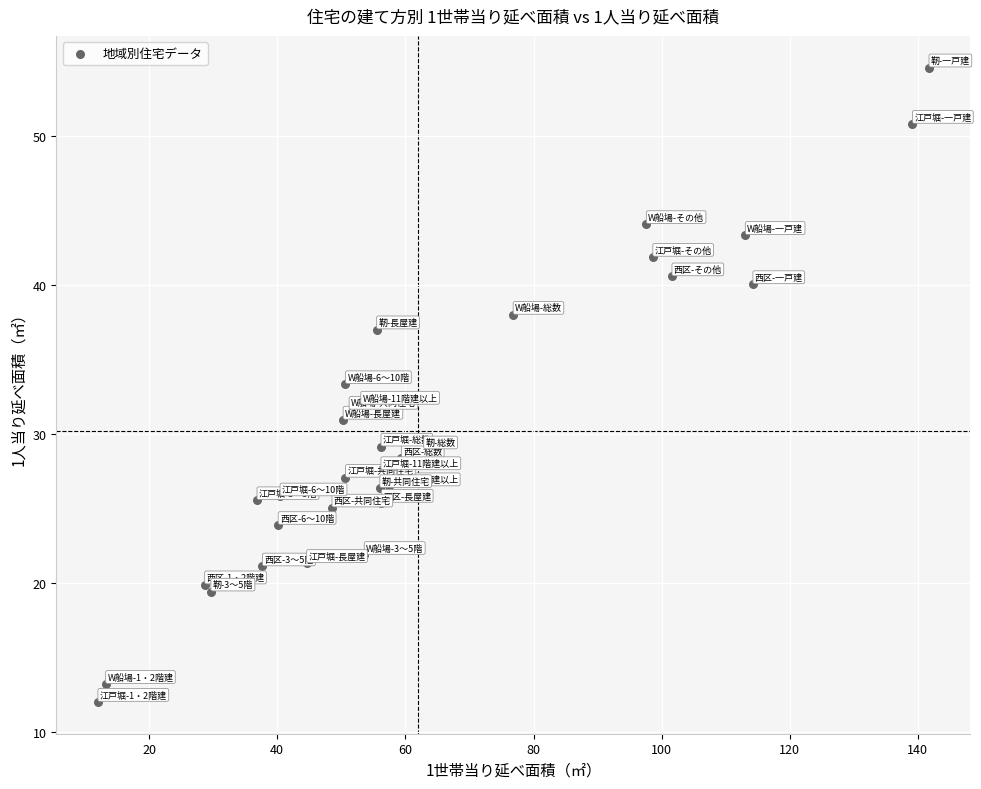

What is the range of X values (max minus min)?

129.7